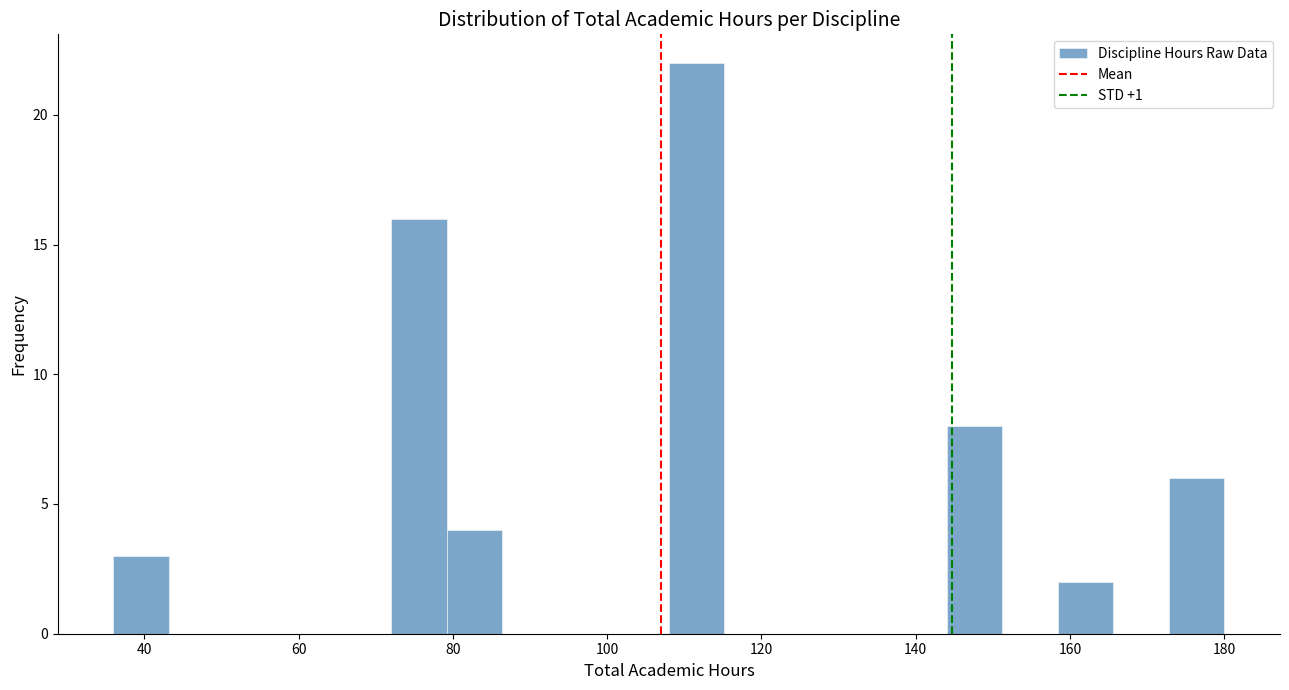

Read against the x-axis, roughly where is the centre of the tallest bar?

112